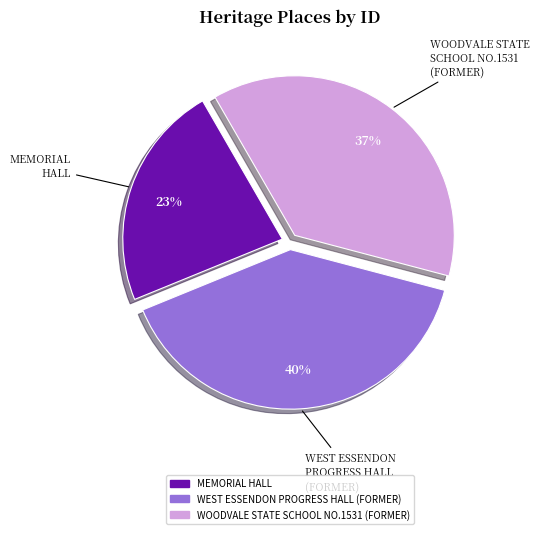

Is MEMORIAL HALL the majority of the pie?

No